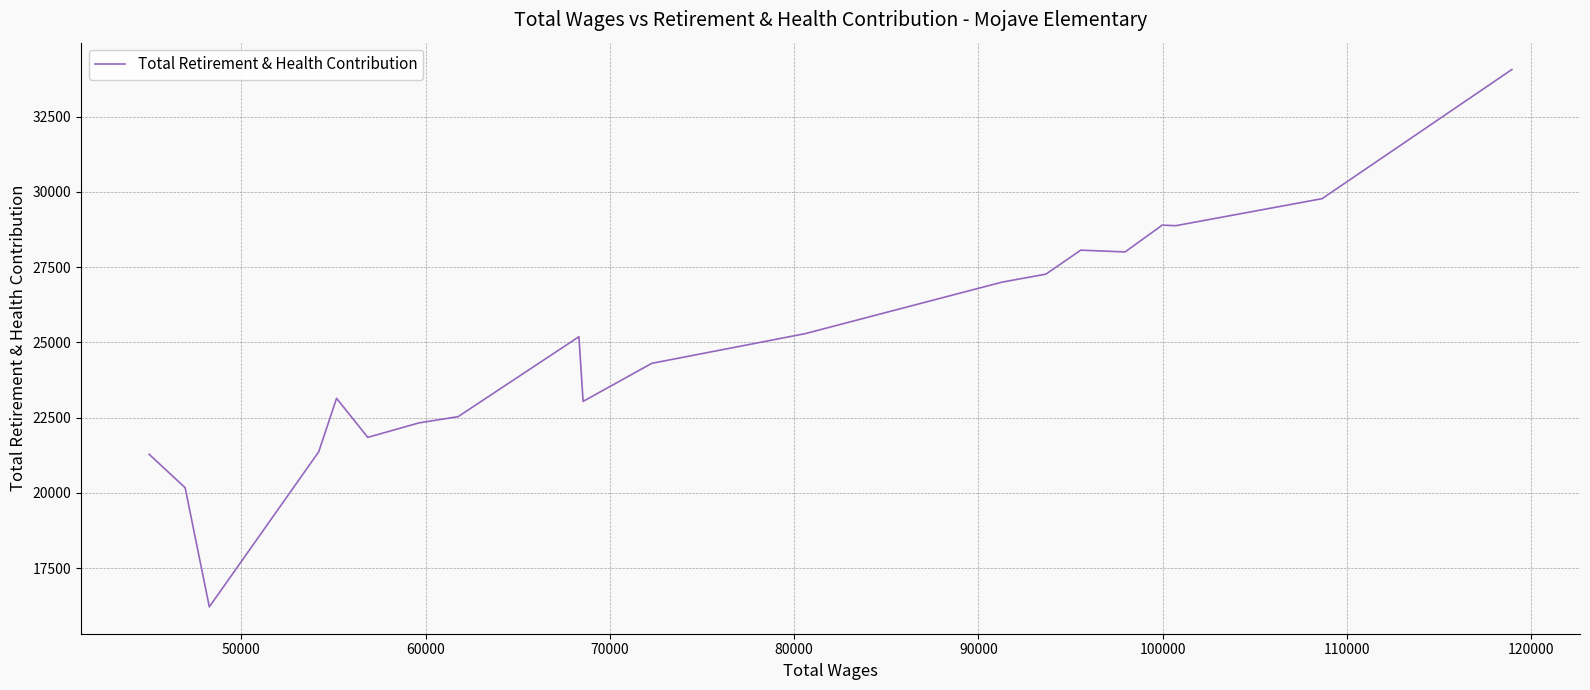

What is the minimum value shown in the chart?

16209